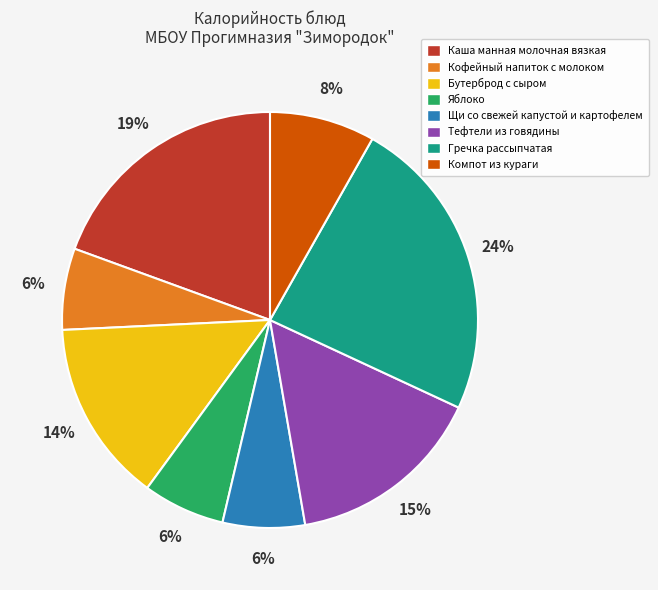

Is it true that Щи со свежей капустой и картофелем is 18% of the pie?

False